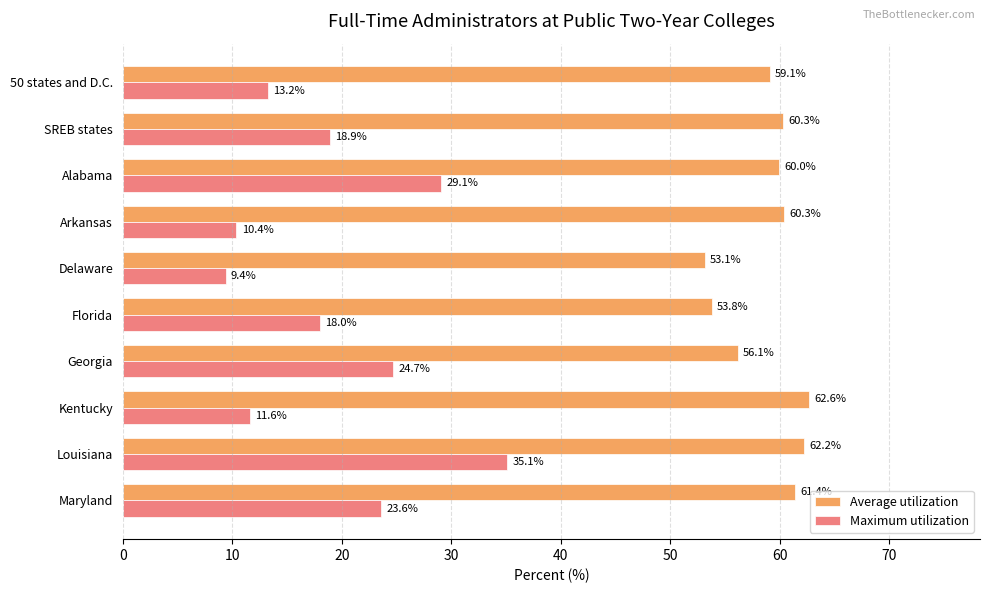

At which category is the sum across all series the highest?

Louisiana